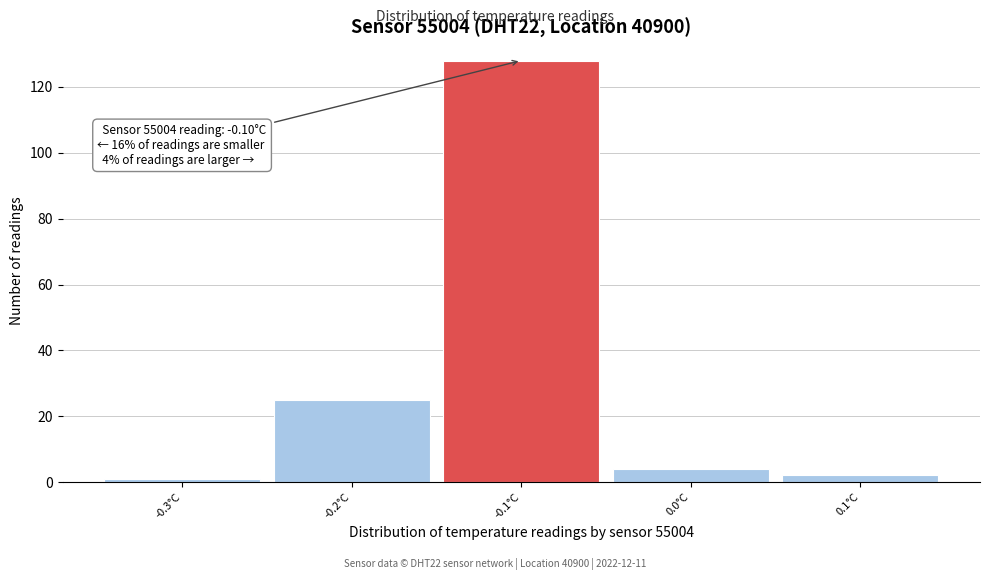

Which range on the x-axis has the tallest bar?

-0.15 to -0.05